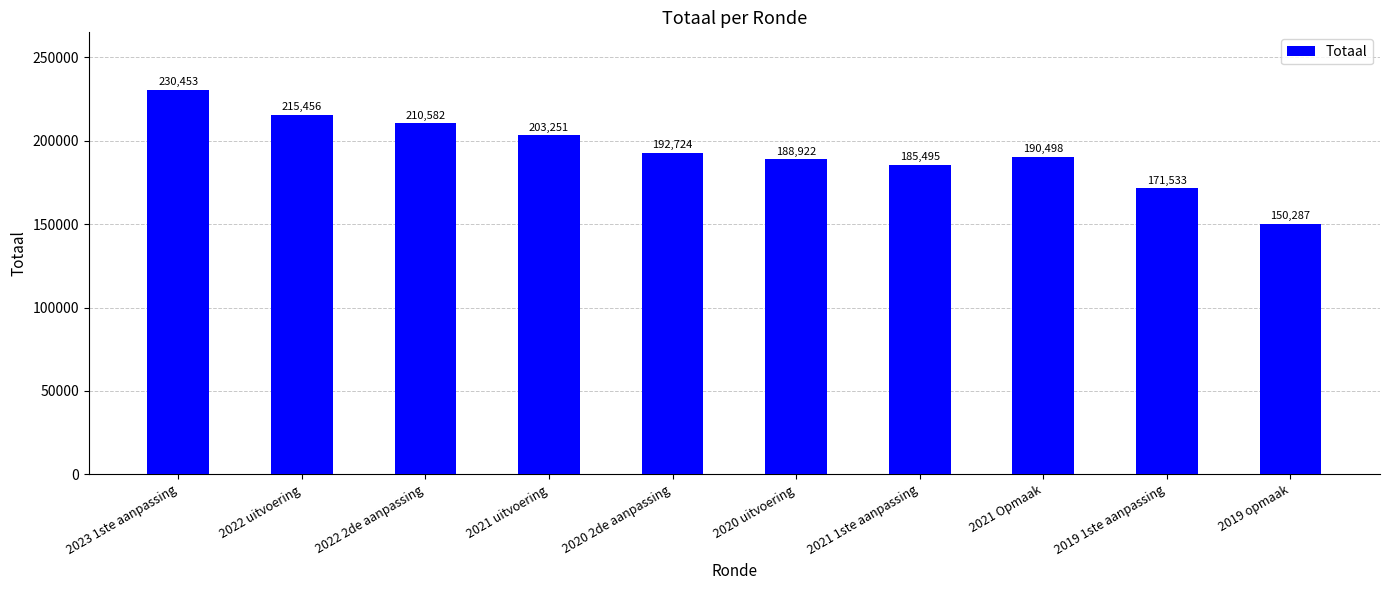

List the labels in order of value, largest first.

2023 1ste aanpassing, 2022 uitvoering, 2022 2de aanpassing, 2021 uitvoering, 2020 2de aanpassing, 2021 Opmaak, 2020 uitvoering, 2021 1ste aanpassing, 2019 1ste aanpassing, 2019 opmaak